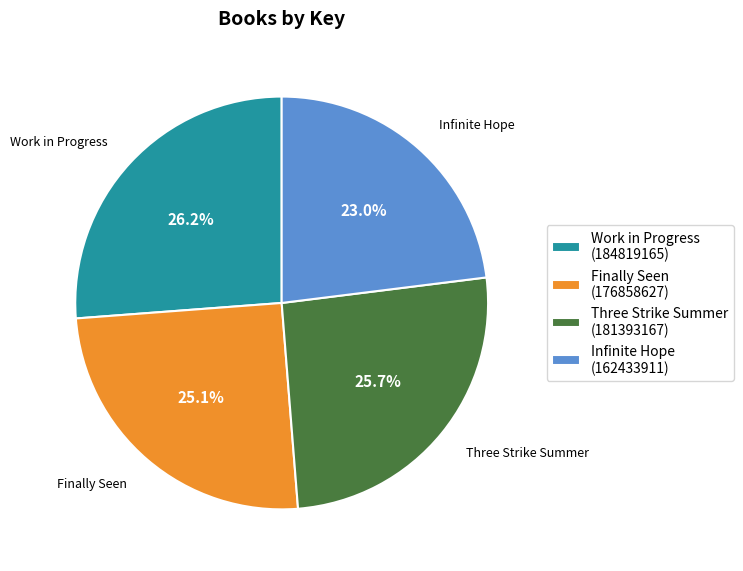

Approximately how many times larger is the value at Finally Seen compared to Three Strike Summer?

1.0